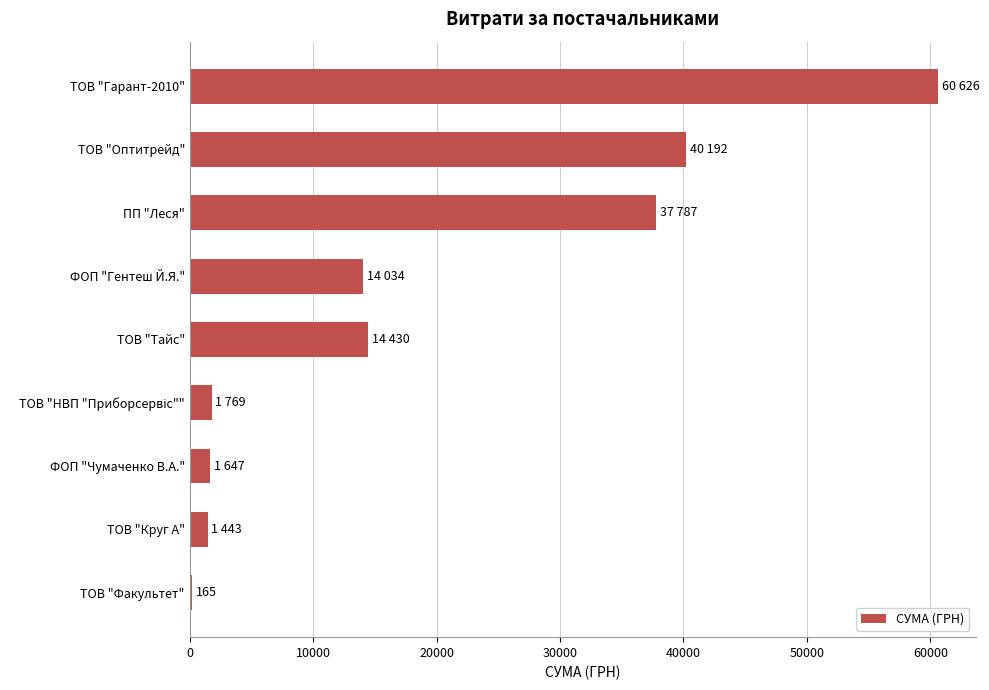

Which label corresponds to the largest value in the chart?

ТОВ "Гарант-2010"